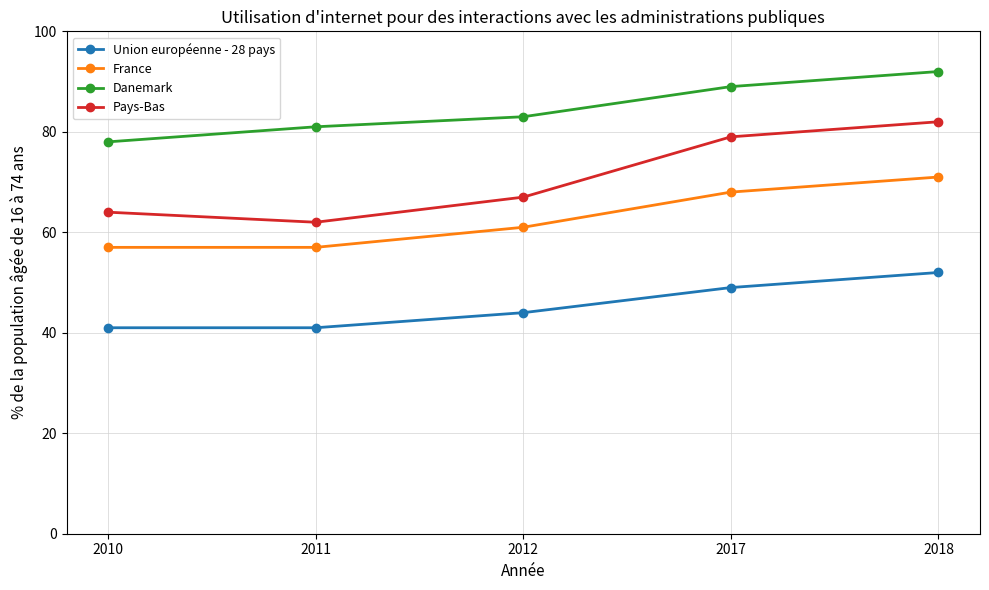

What is the highest value of the France series?

71